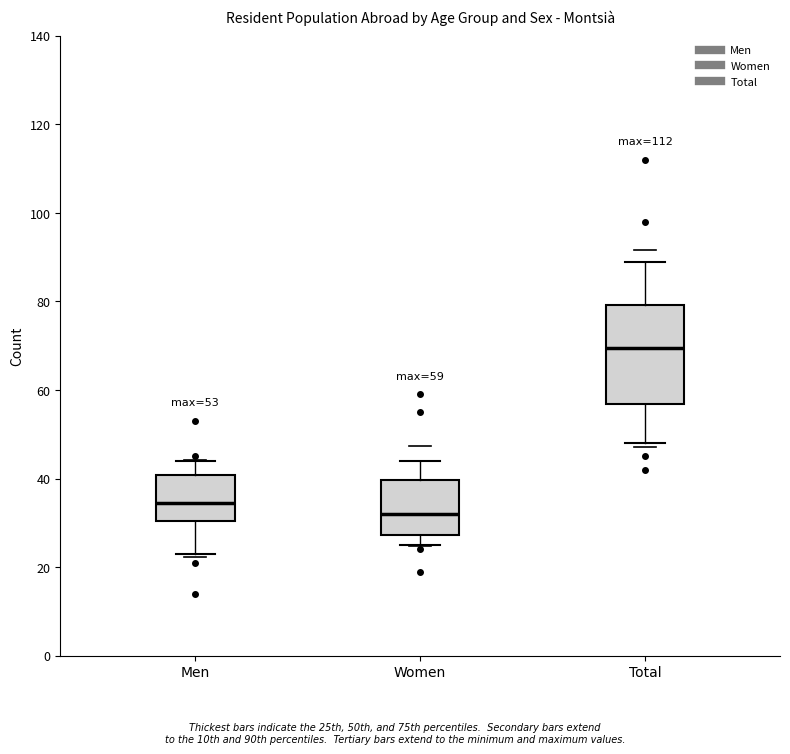

Which box's median line is the lowest?

Women